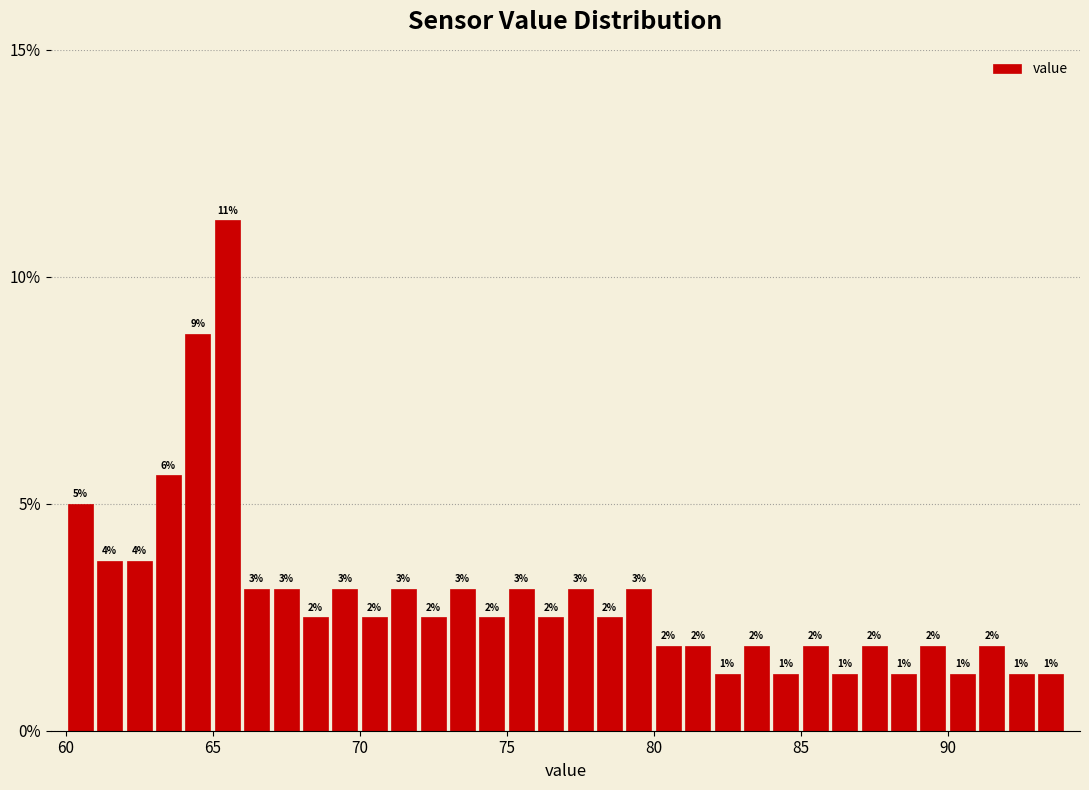

Around what value on the x-axis is the tallest bar? Give the approximate position of its centre, as read against the axis.

65.5